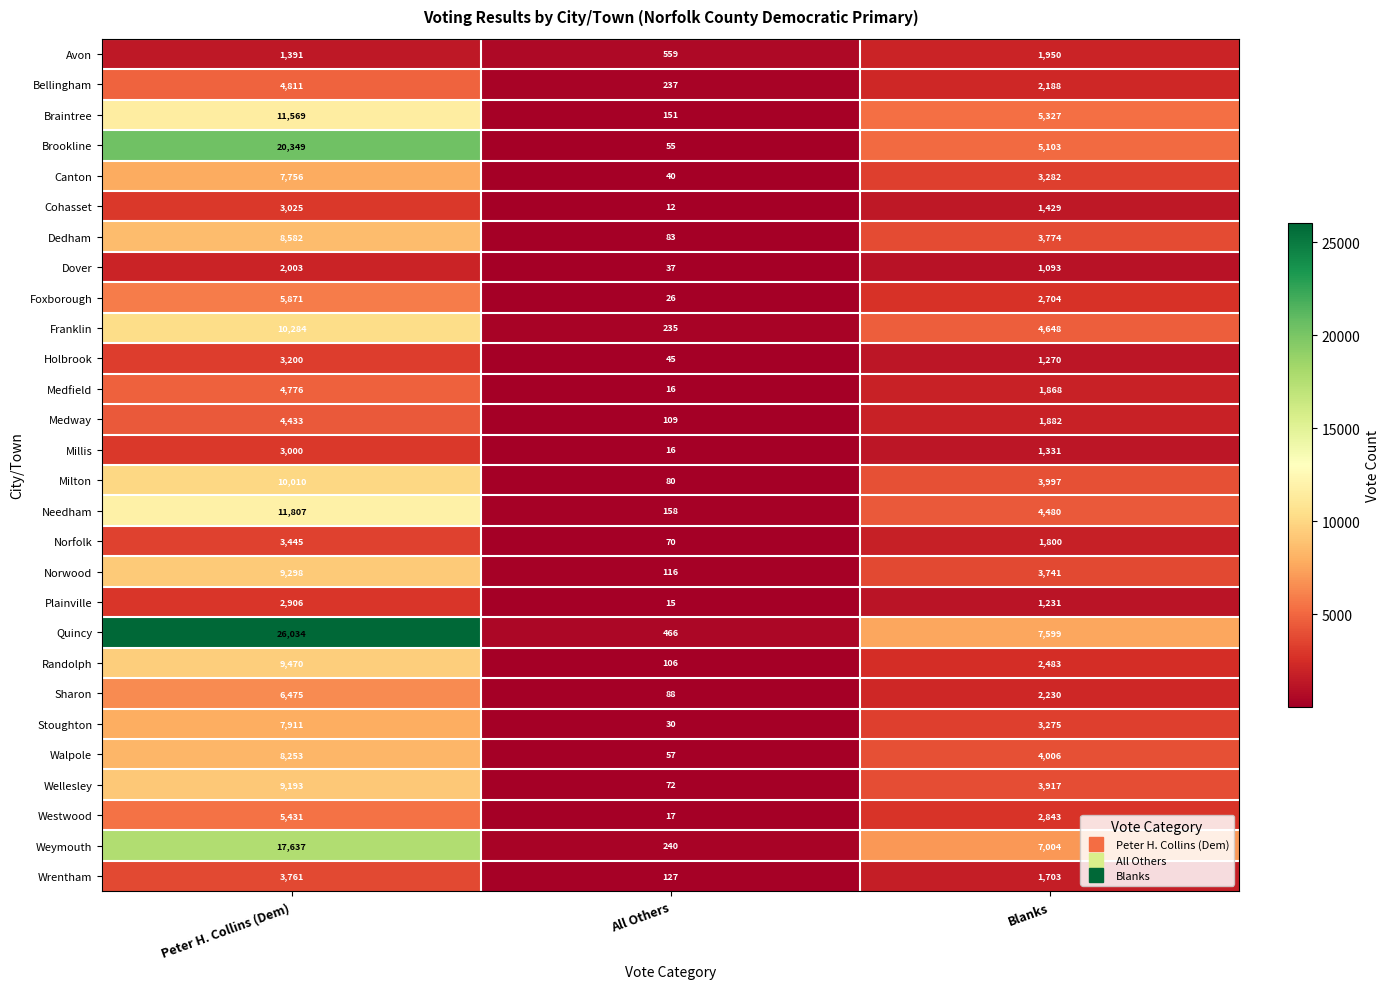

What is the spread (max minus min) of values at Blanks?

6506